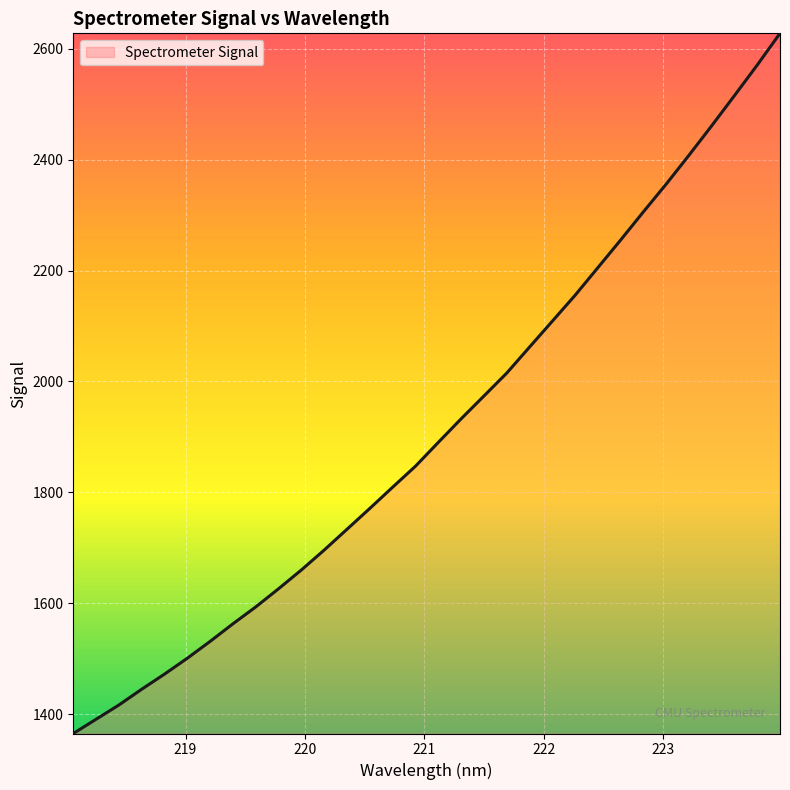

Is this an area chart (filled region under the line)?

No